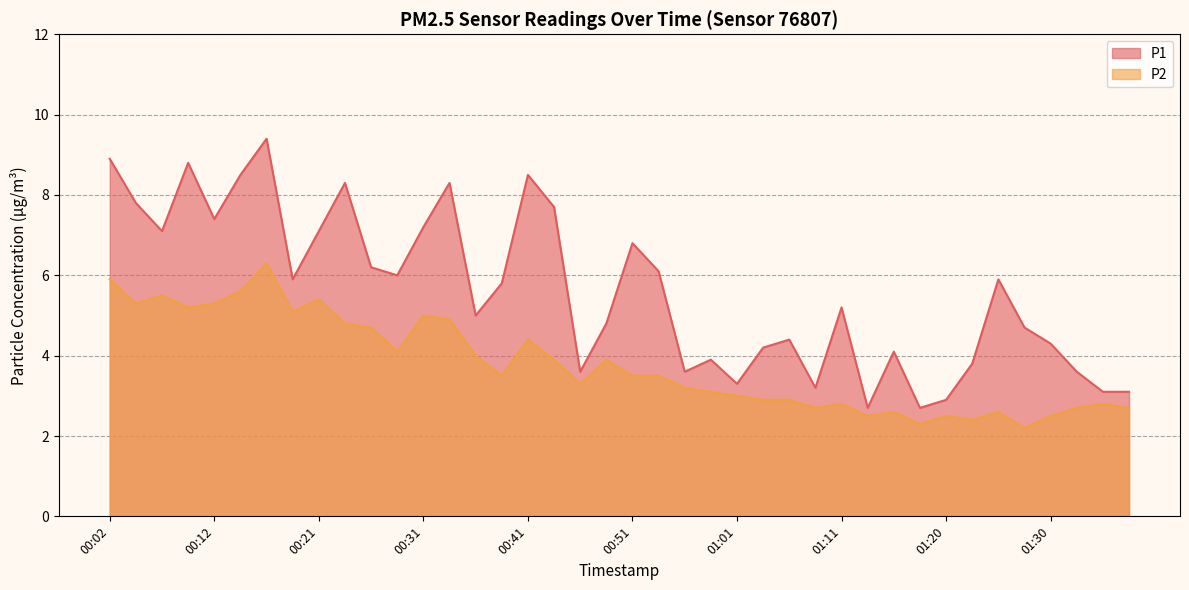

The value of P1 at 00:26 is 6.2. True or false?

True